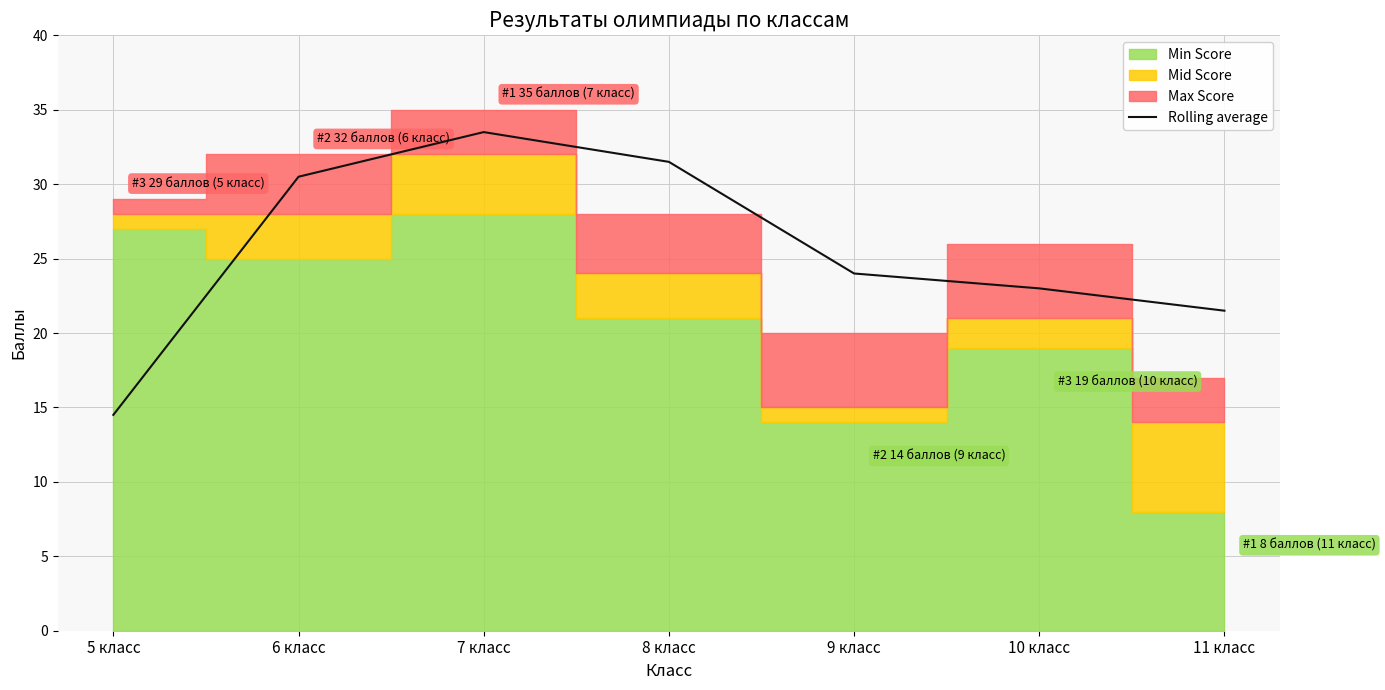

Rank the categories by value from lowest to highest.

5 класс, 11 класс, 10 класс, 9 класс, 6 класс, 8 класс, 7 класс